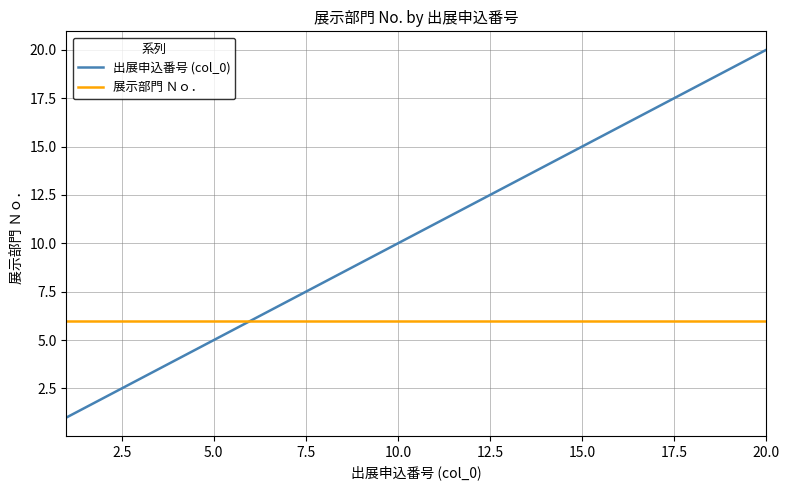

Which series has the largest total across all categories?

出展申込番号 (col_0)